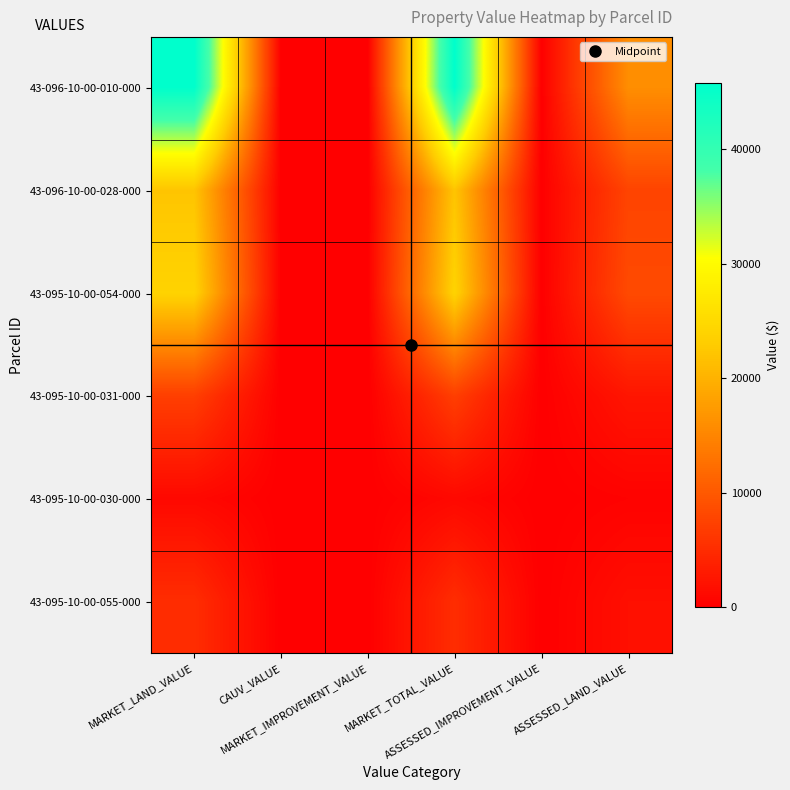

Reading right to left, transcribe all the data shown in this chart.

43-096-10-00-010-000: ASSESSED_LAND_VALUE=16030	ASSESSED_IMPROVEMENT_VALUE=0	MARKET_TOTAL_VALUE=45800	MARKET_IMPROVEMENT_VALUE=0	CAUV_VALUE=0	MARKET_LAND_VALUE=45800
43-096-10-00-028-000: ASSESSED_LAND_VALUE=7740	ASSESSED_IMPROVEMENT_VALUE=0	MARKET_TOTAL_VALUE=22100	MARKET_IMPROVEMENT_VALUE=0	CAUV_VALUE=0	MARKET_LAND_VALUE=22100
43-095-10-00-054-000: ASSESSED_LAND_VALUE=8400	ASSESSED_IMPROVEMENT_VALUE=0	MARKET_TOTAL_VALUE=24000	MARKET_IMPROVEMENT_VALUE=0	CAUV_VALUE=0	MARKET_LAND_VALUE=24000
43-095-10-00-031-000: ASSESSED_LAND_VALUE=2490	ASSESSED_IMPROVEMENT_VALUE=0	MARKET_TOTAL_VALUE=7100	MARKET_IMPROVEMENT_VALUE=0	CAUV_VALUE=0	MARKET_LAND_VALUE=7100
43-095-10-00-030-000: ASSESSED_LAND_VALUE=350	ASSESSED_IMPROVEMENT_VALUE=0	MARKET_TOTAL_VALUE=1000	MARKET_IMPROVEMENT_VALUE=0	CAUV_VALUE=0	MARKET_LAND_VALUE=1000
43-095-10-00-055-000: ASSESSED_LAND_VALUE=1790	ASSESSED_IMPROVEMENT_VALUE=0	MARKET_TOTAL_VALUE=5100	MARKET_IMPROVEMENT_VALUE=0	CAUV_VALUE=0	MARKET_LAND_VALUE=5100